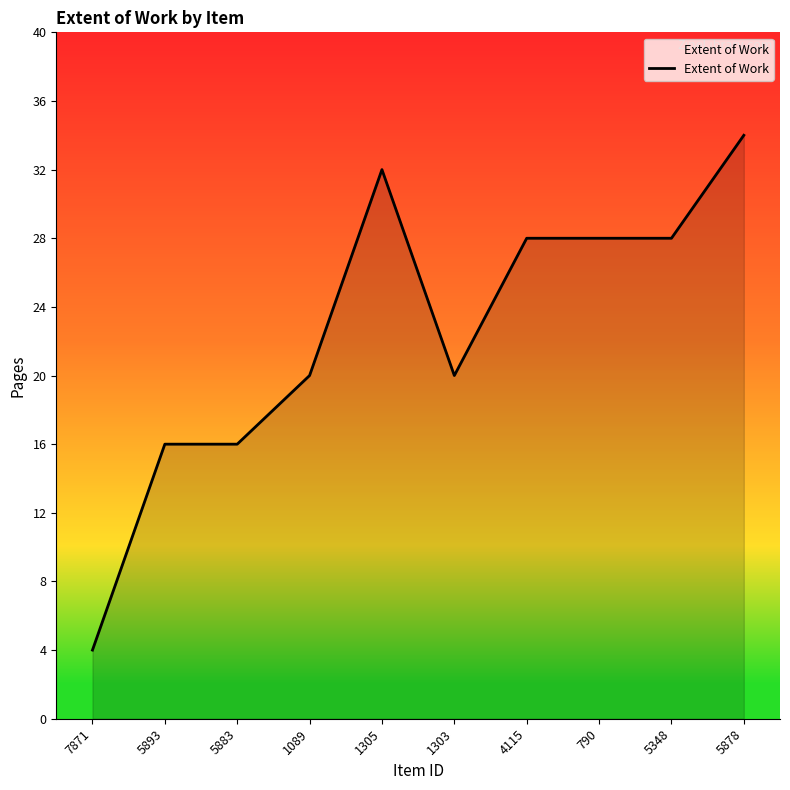

The chart shows a value of 28 at 5348. True or false?

True